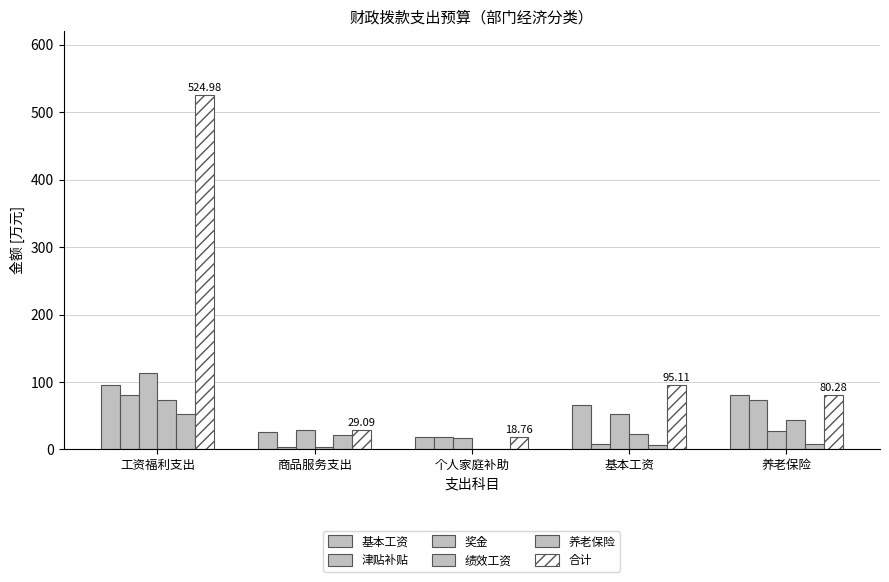

Rank the categories by 奖金 value from highest to lowest.

工资福利支出, 基本工资, 商品服务支出, 养老保险, 个人家庭补助